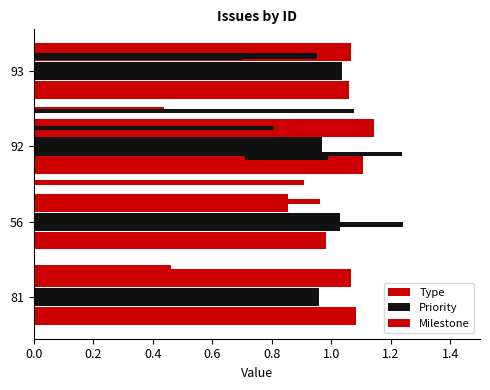

What is the value of the Milestone bar at the 1st from the left?

1.1